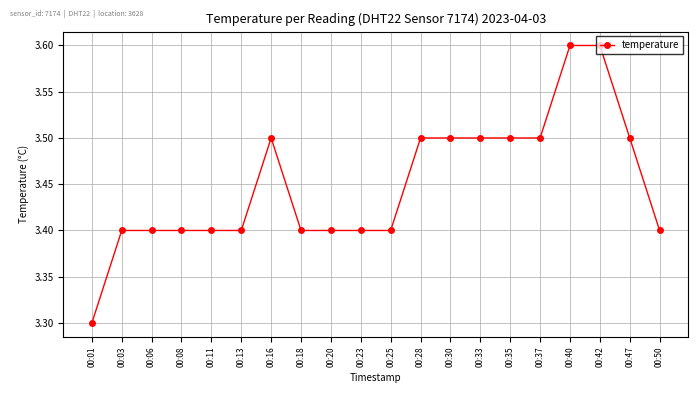

Is it true that the value at 00:35 is 0.9?

False